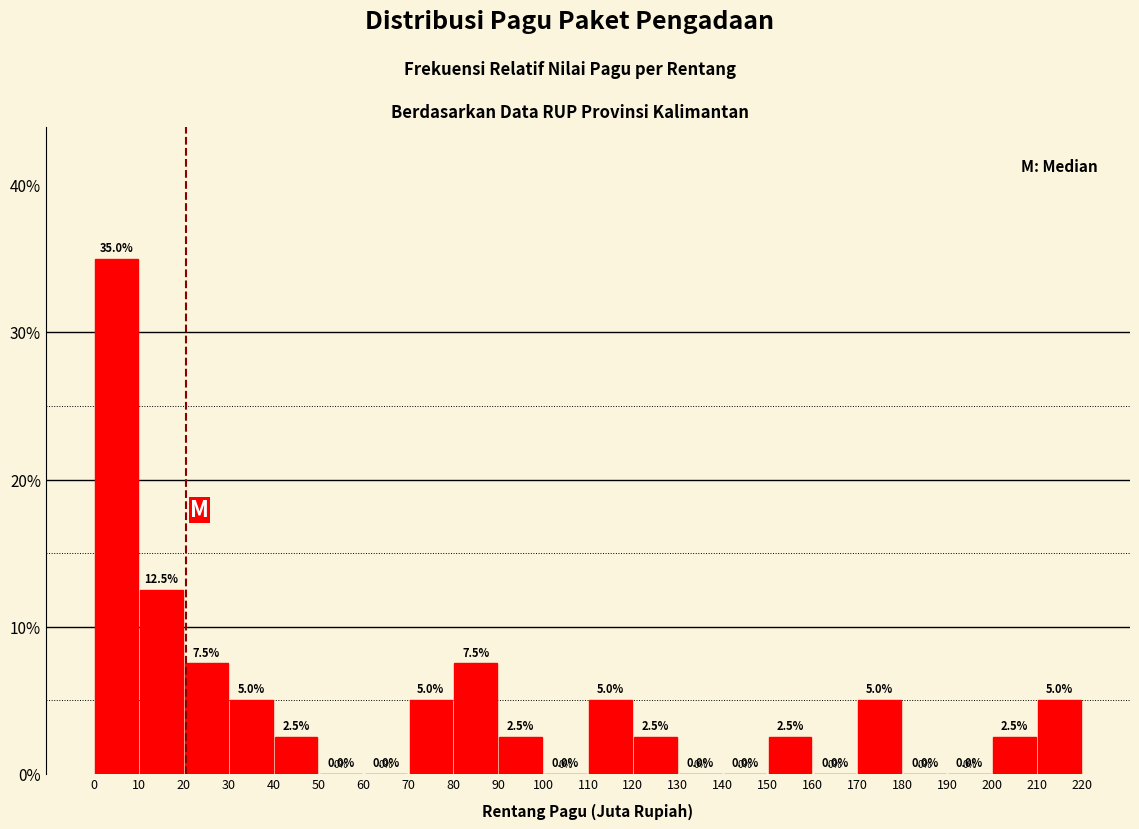

Which range on the x-axis has the tallest bar?

0 to 10